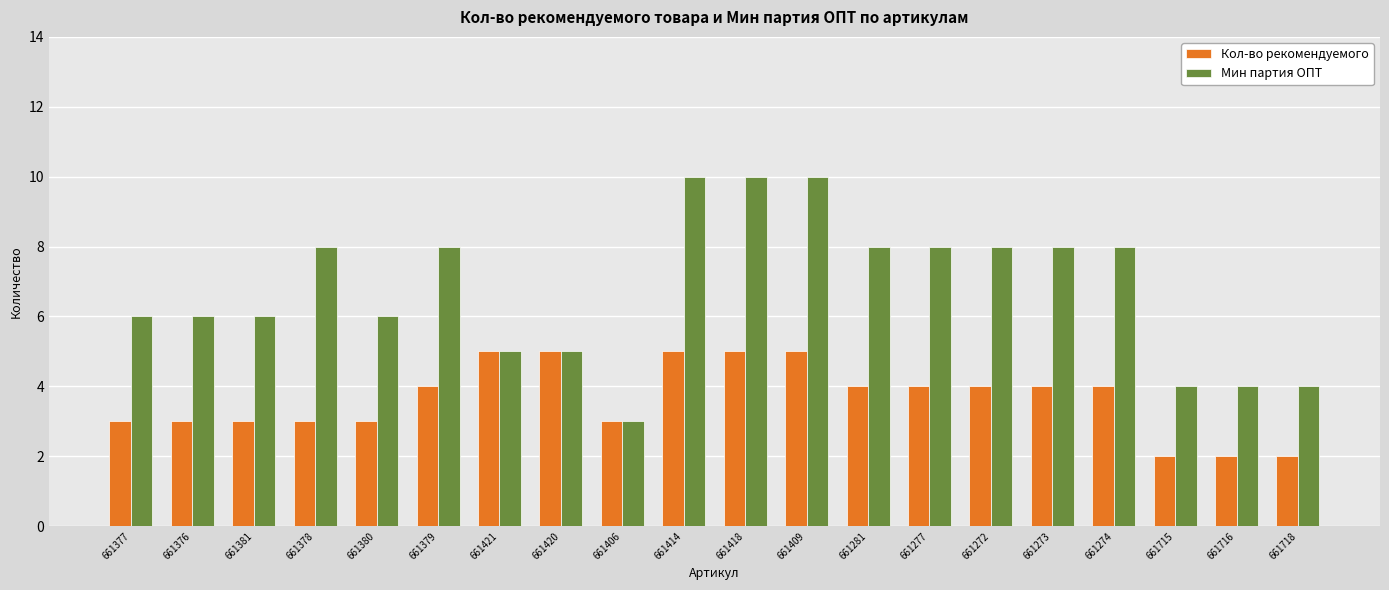

What is the total value across all series at 661409?

15